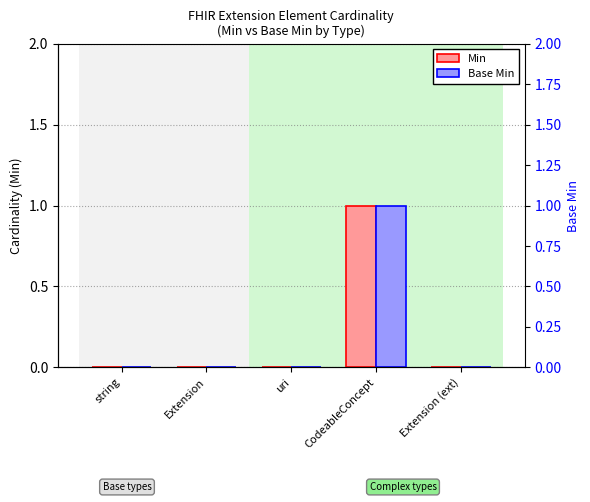

Count the Min values in the range 0 to 1.

5